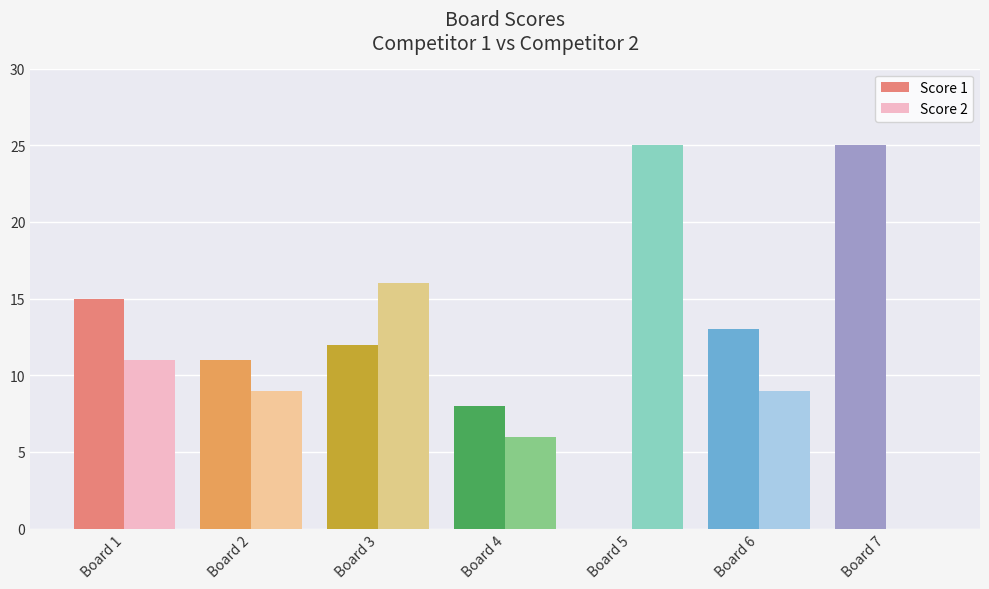

Reading left to right, transcribe all the data shown in this chart.

Score 1: 15	11	12	8	0	13	25
Score 2: 11	9	16	6	25	9	0